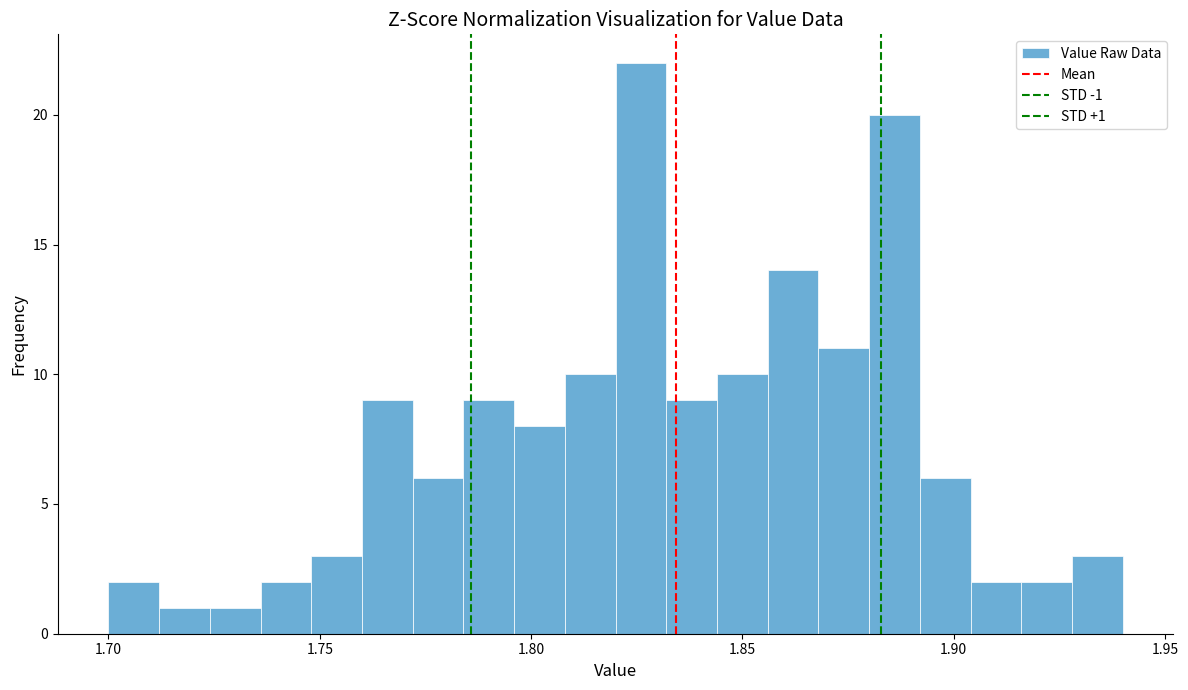

Around what value on the x-axis is the tallest bar? Give the approximate position of its centre, as read against the axis.

1.825